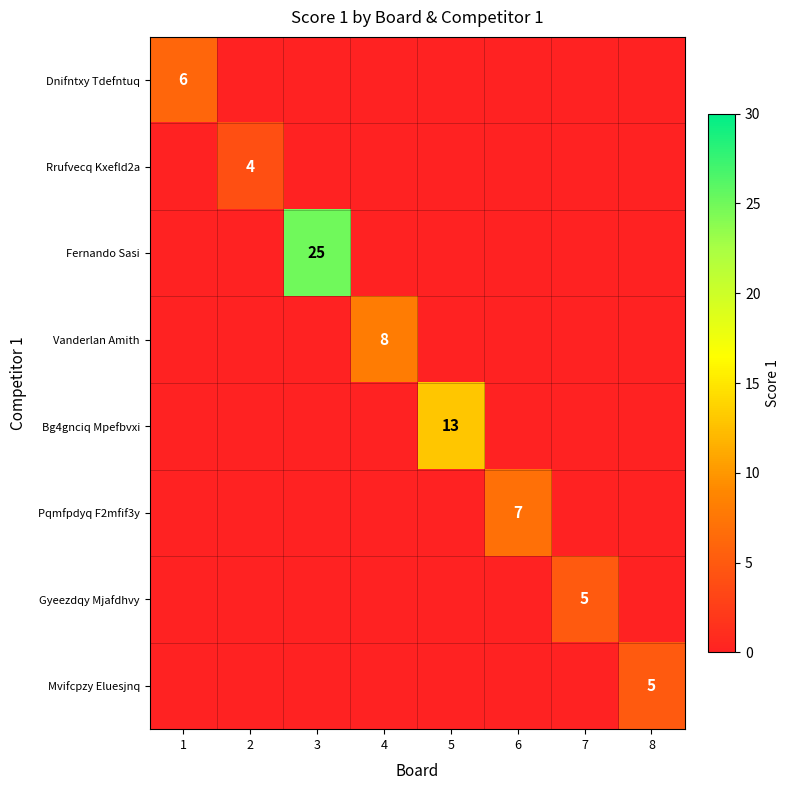

The Dnifntxy Tdefntuq series shows 6 at 1. True or false?

True